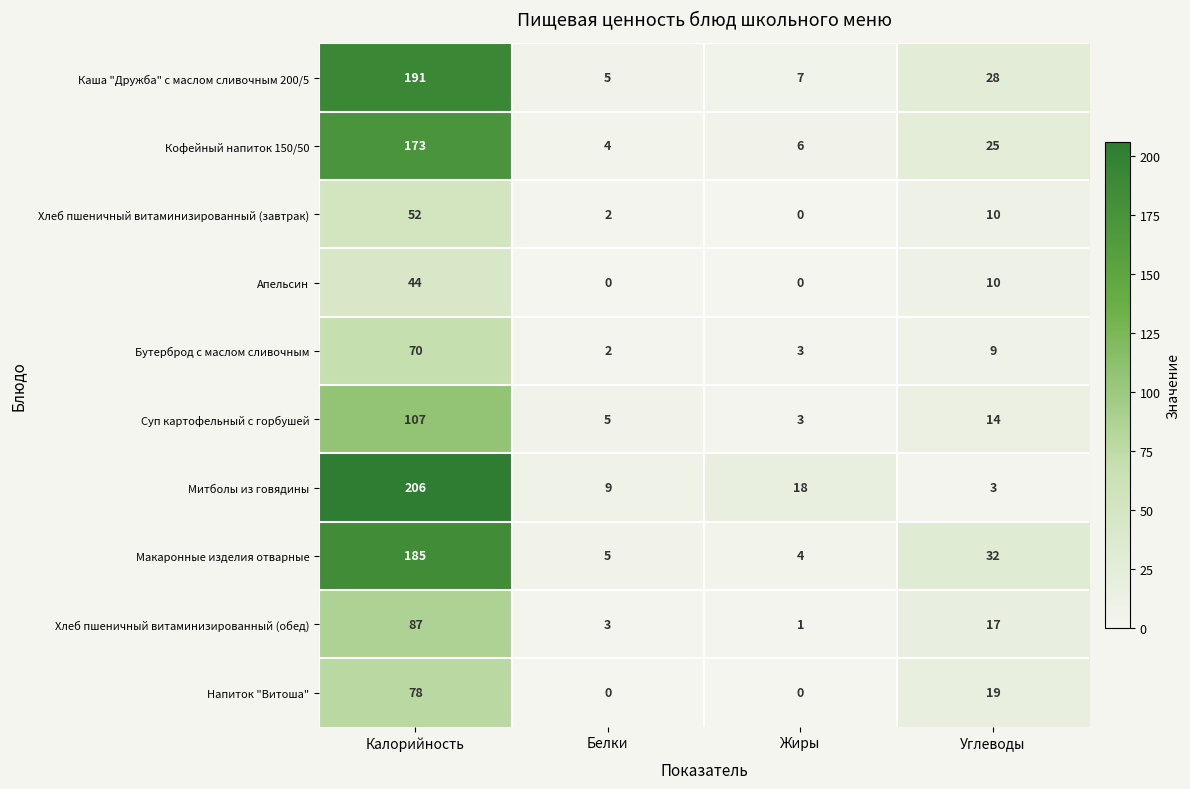

Which series has the widest spread of values?

Митболы из говядины